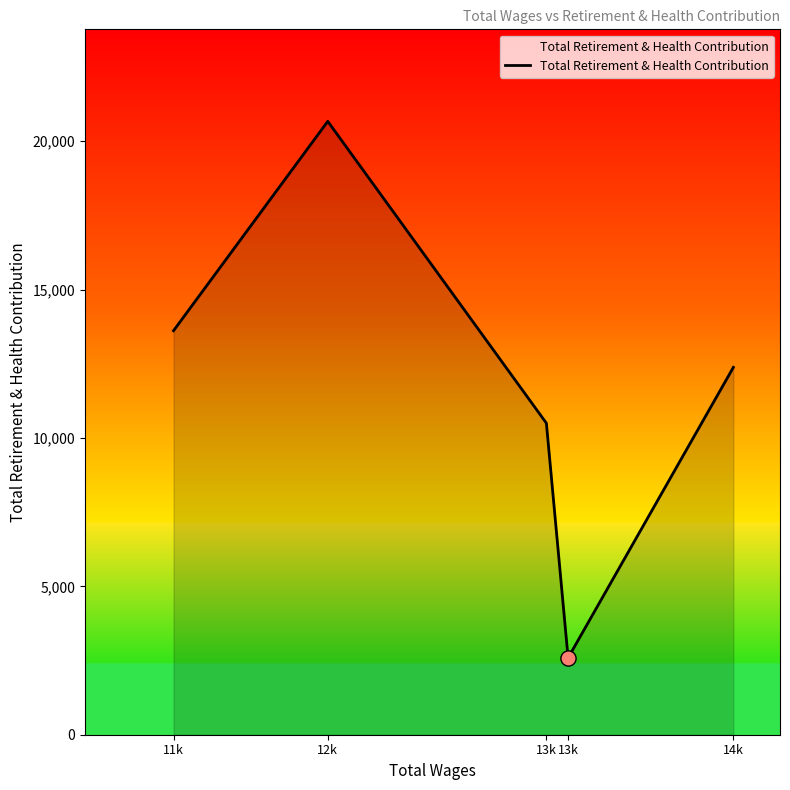

How many series are shown in this chart?

1